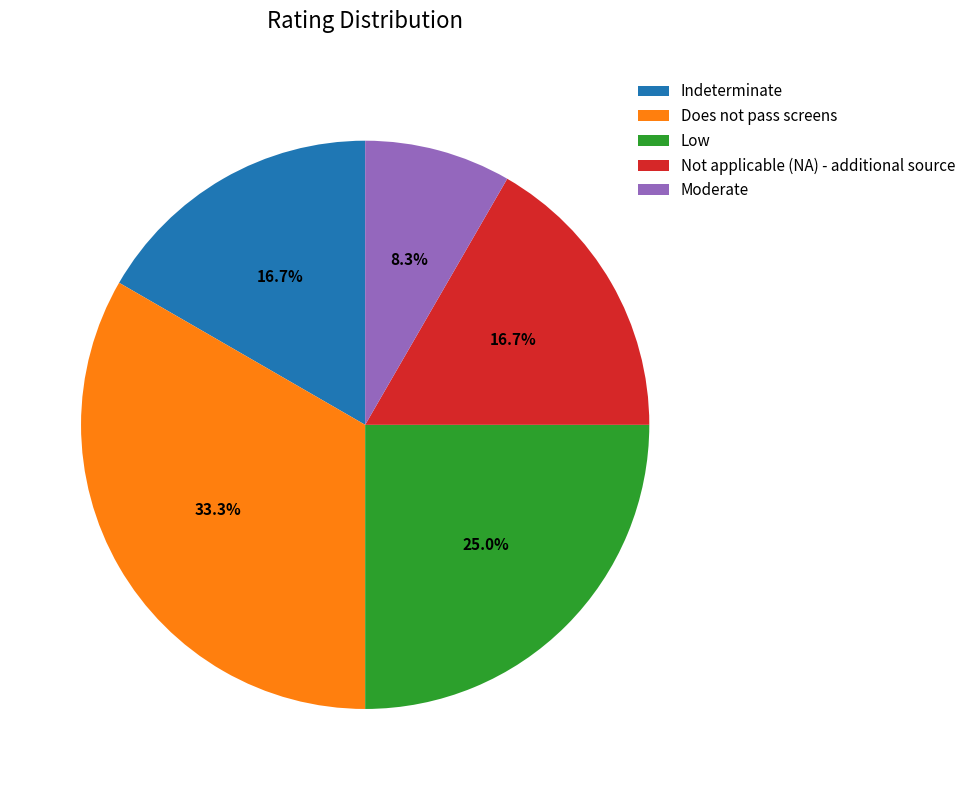

How many segments does this pie chart have?

5